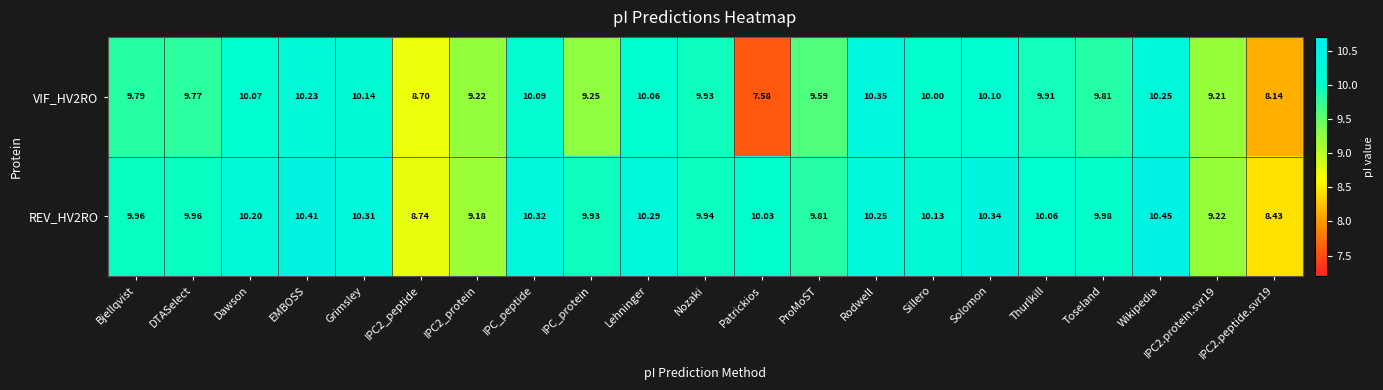

List the series in order of their peak value, lowest first.

VIF_HV2RO, REV_HV2RO